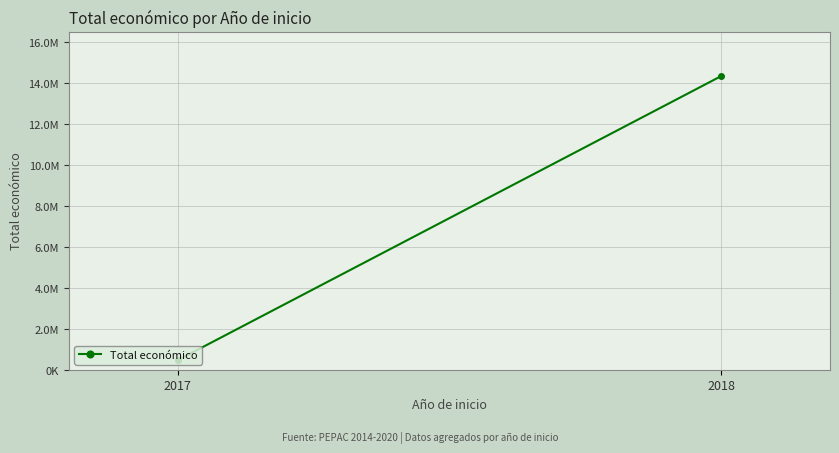

What is the maximum value shown in the chart?

14348626